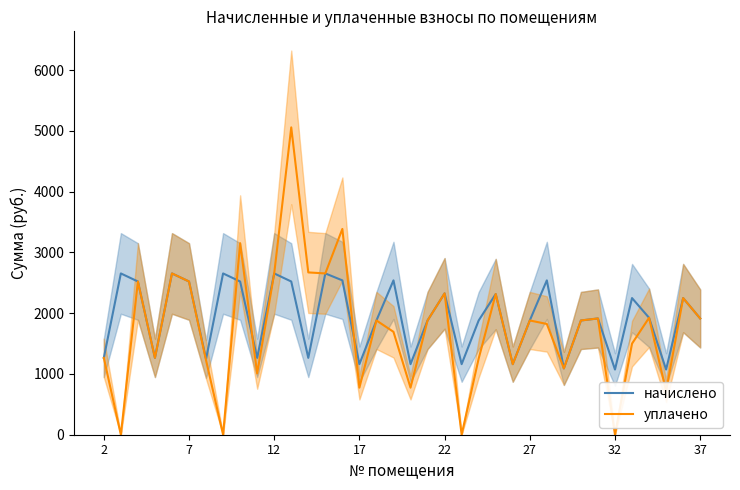

How many lines are shown in the chart?

2